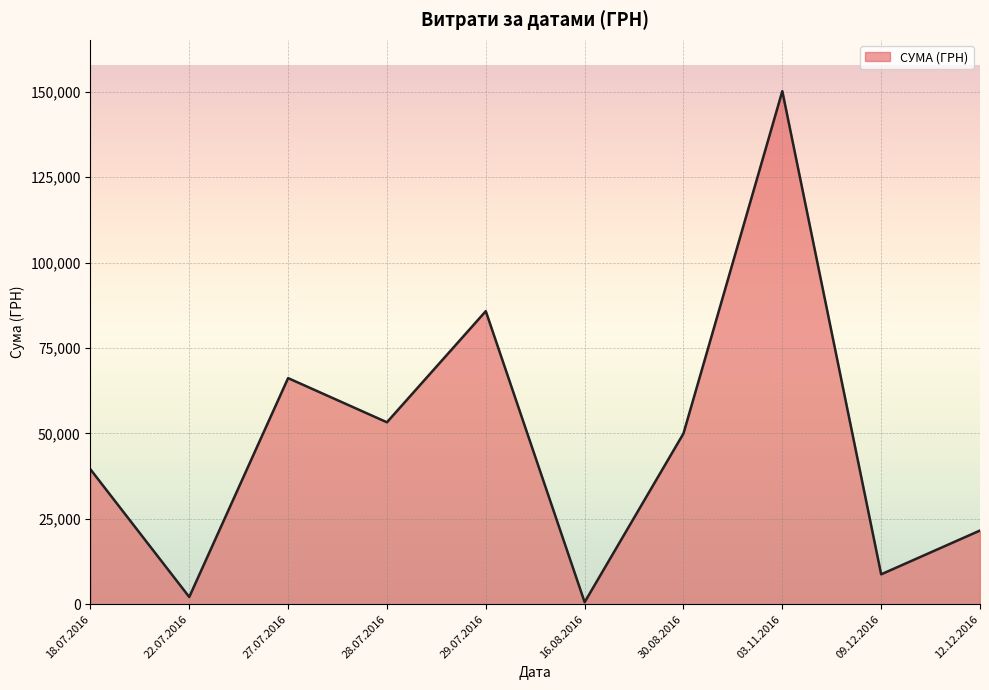

How many distinct data groups are displayed?

1